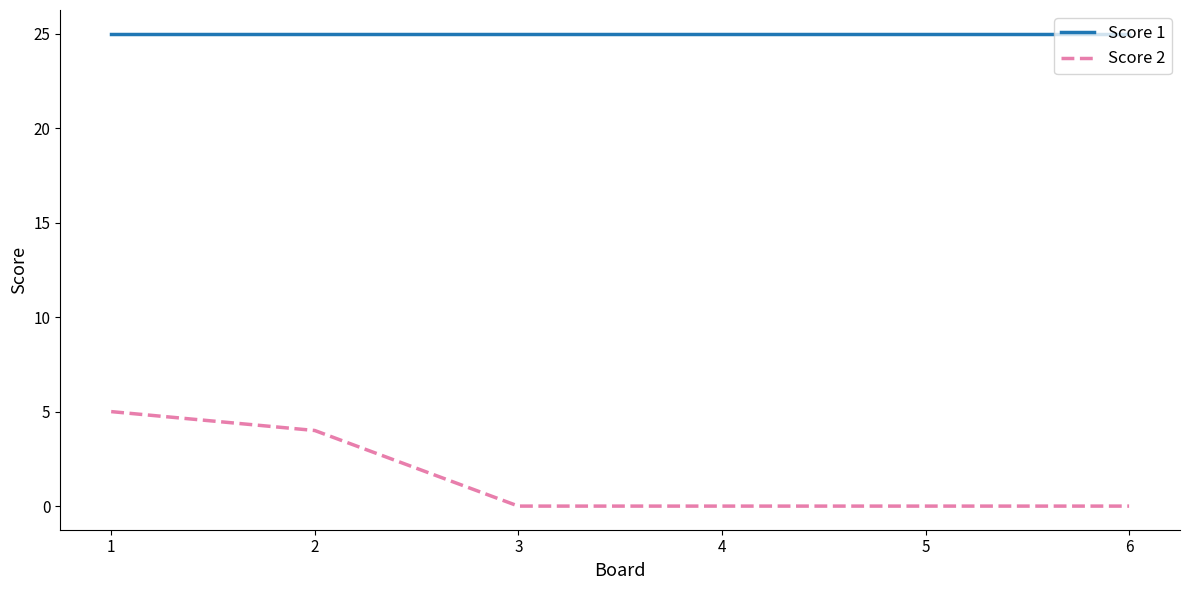

At which category is the sum across all series the highest?

1